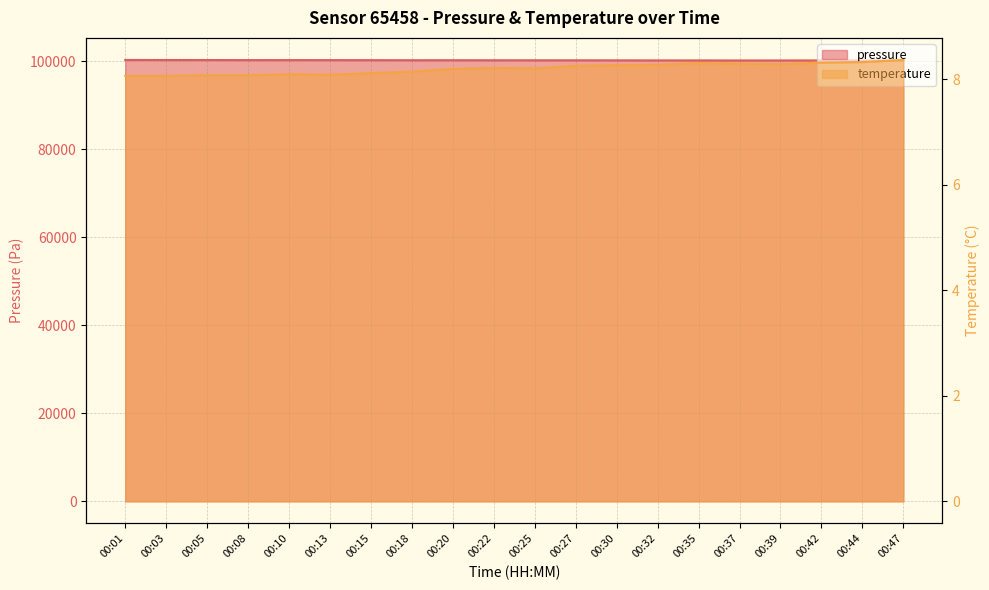

What is the value of the temperature point at the 14th from the left?

8.3